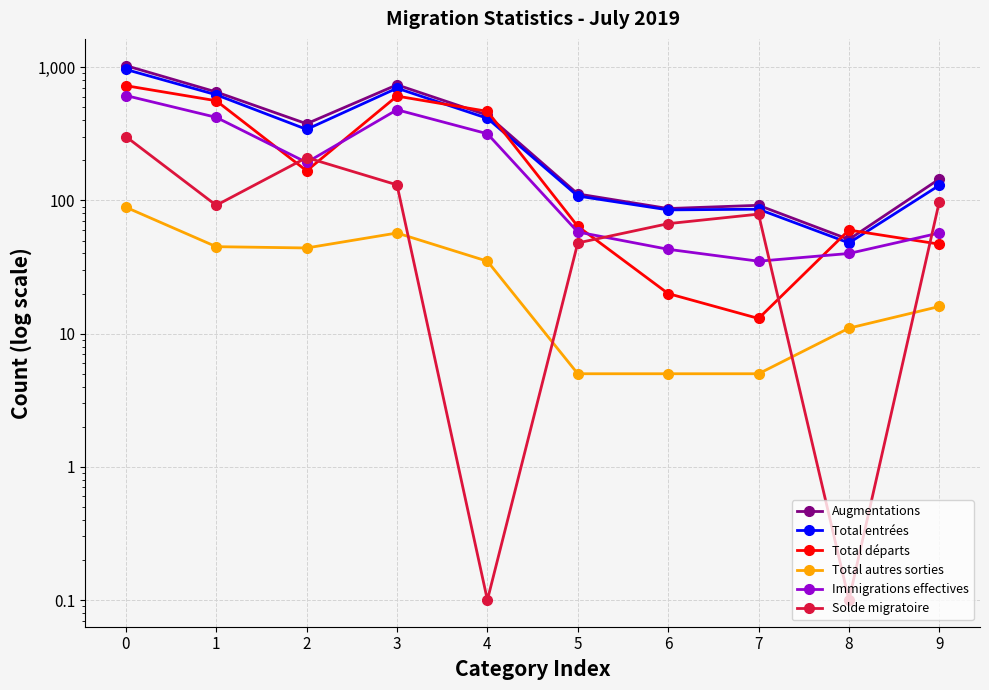

Where is the first local maximum for Solde migratoire?

2